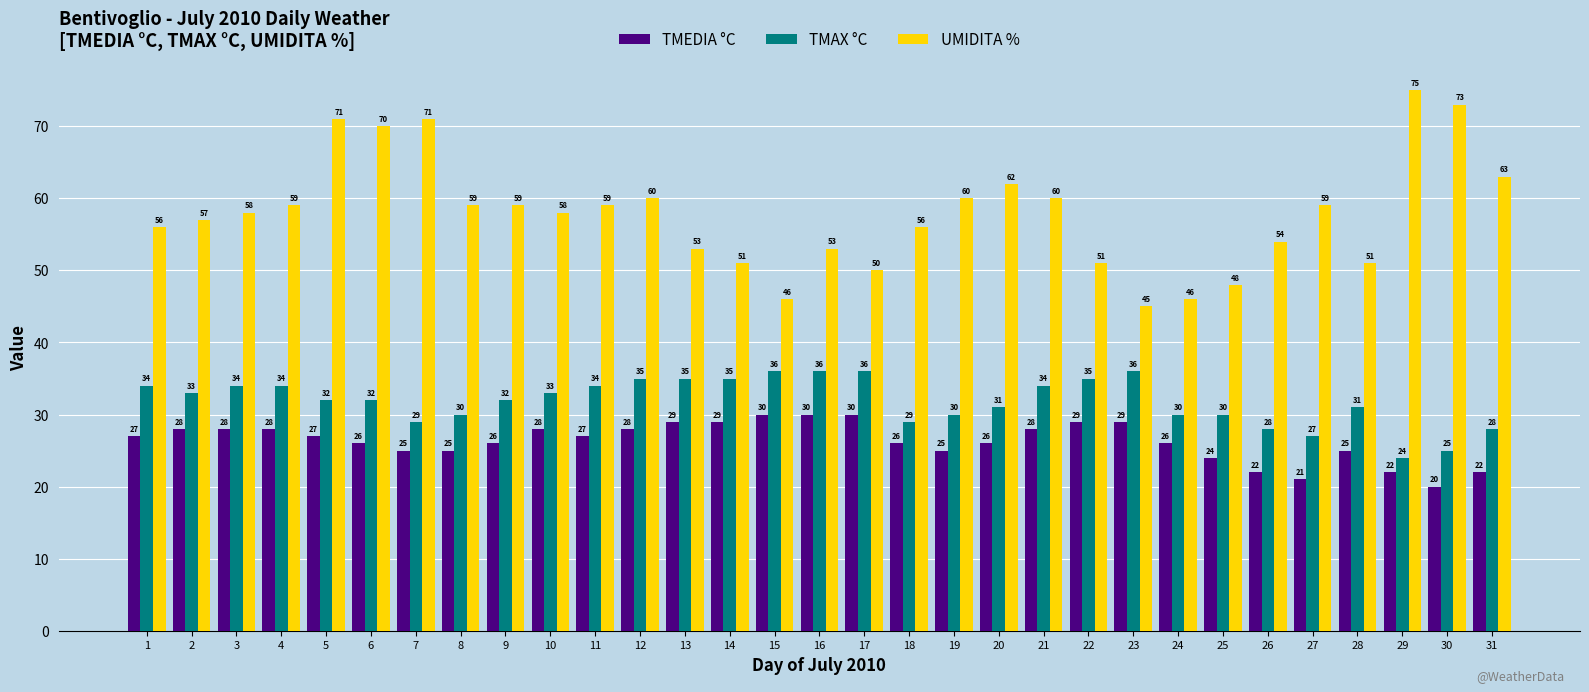

What is the highest value of the TMEDIA °C series?

30